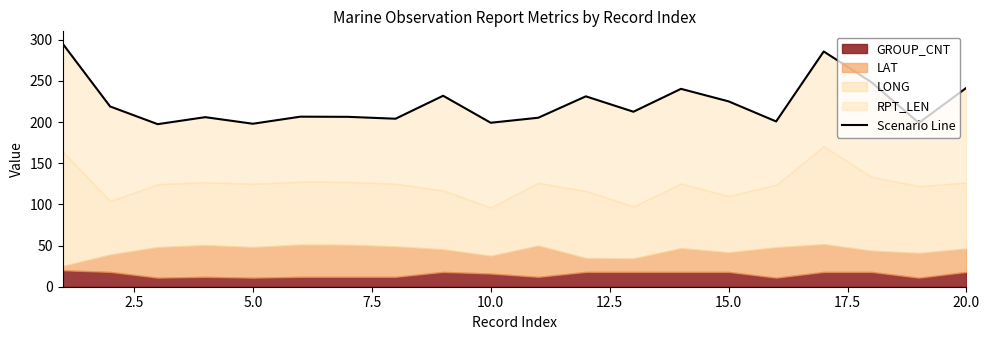

How many data points are above 212?

10